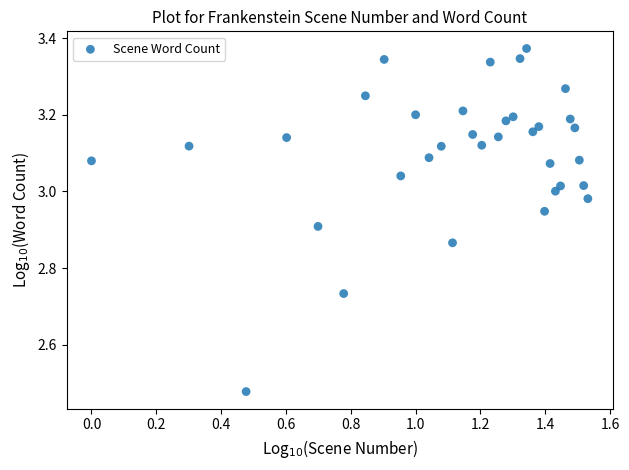

What is the range of X values (max minus min)?

1.5